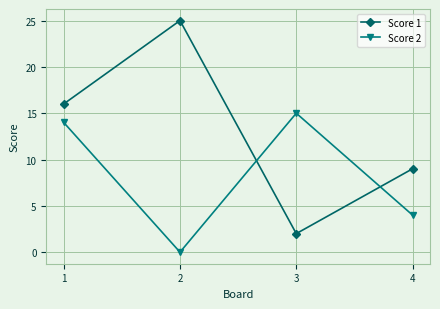

True or false: Score 1 has more than 0 points higher than both neighbors.

True